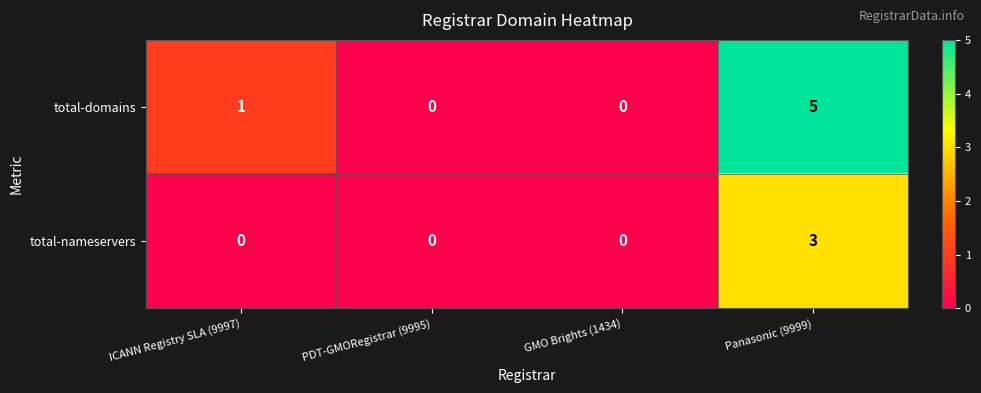

Rank the series by their average value, from lowest to highest.

total-nameservers, total-domains